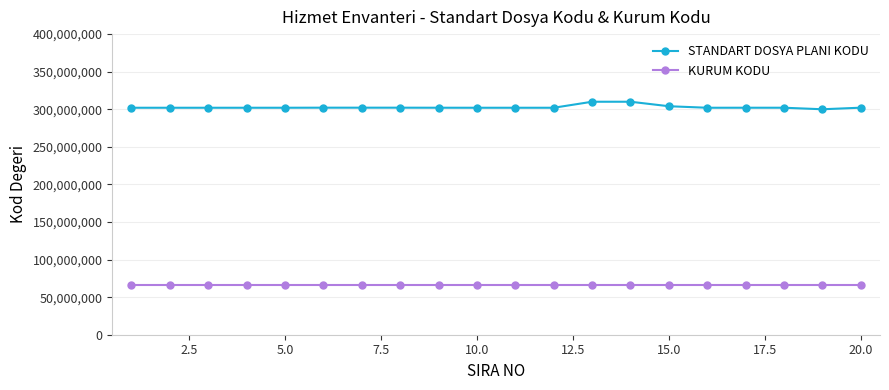

What is the minimum value for KURUM KODU?

66432597